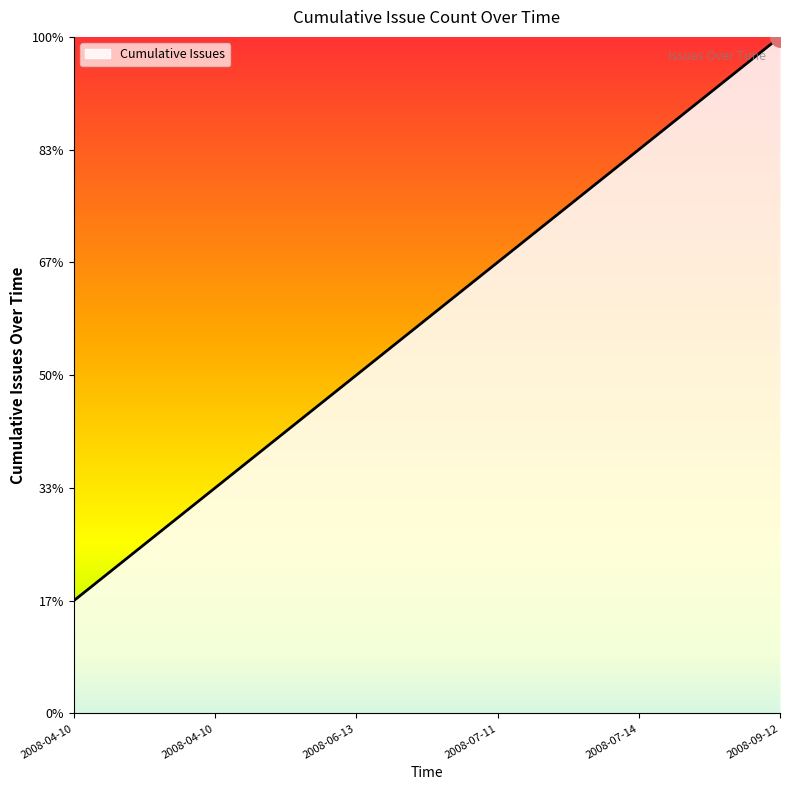

Rank the categories by value from lowest to highest.

2008-04-10, 2008-04-10, 2008-04-10, 2008-04-10, 2008-06-13, 2008-06-30, 2008-07-11, 2008-07-11, 2008-07-14, 2008-08-26, 2008-09-12